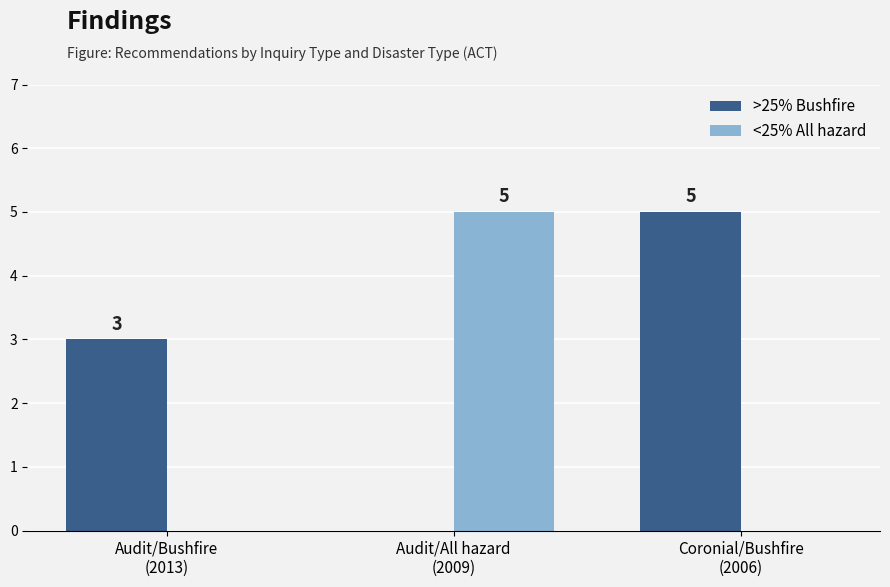

What is the sum of all >25% Bushfire values?

8